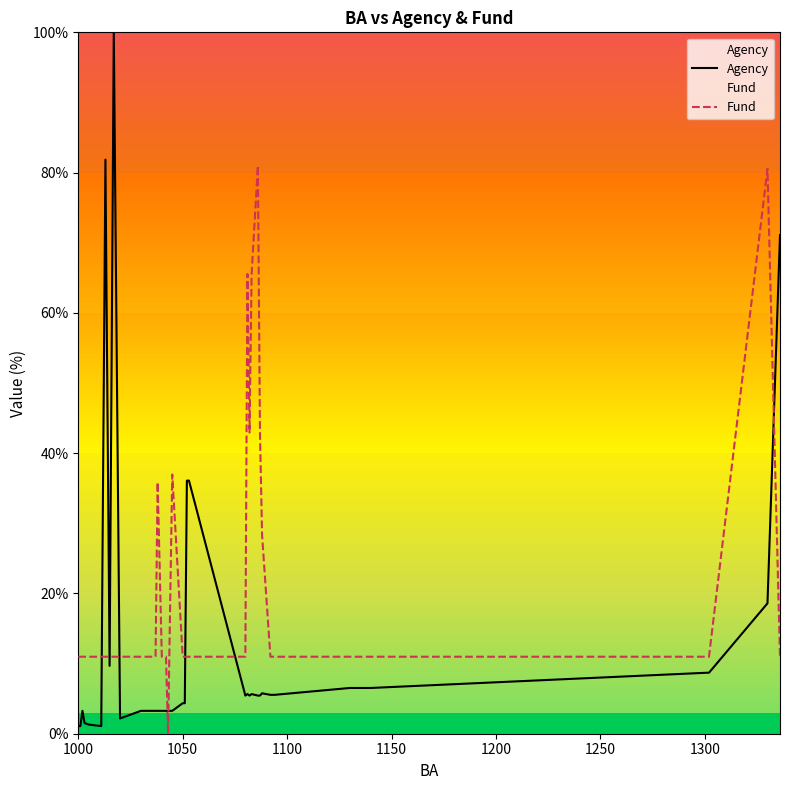

What is the difference between the maximum and minimum values in the Fund series?

81.0